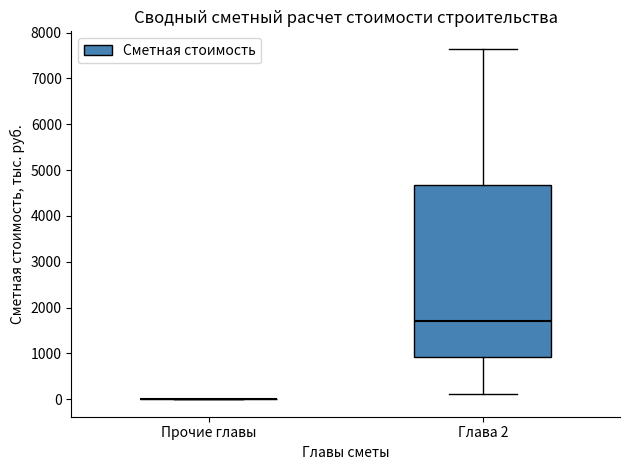

Comparing the boxes themselves (not the whiskers), which one is the tallest?

Глава 2